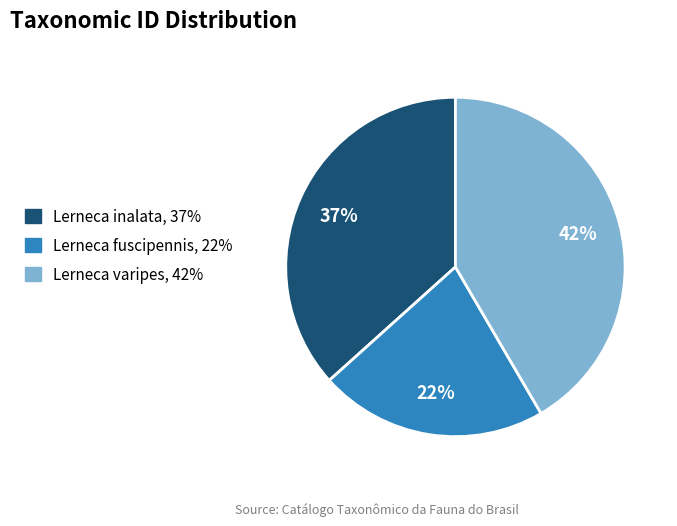

The Lerneca fuscipennis slice represents 22% of the pie. True or false?

True